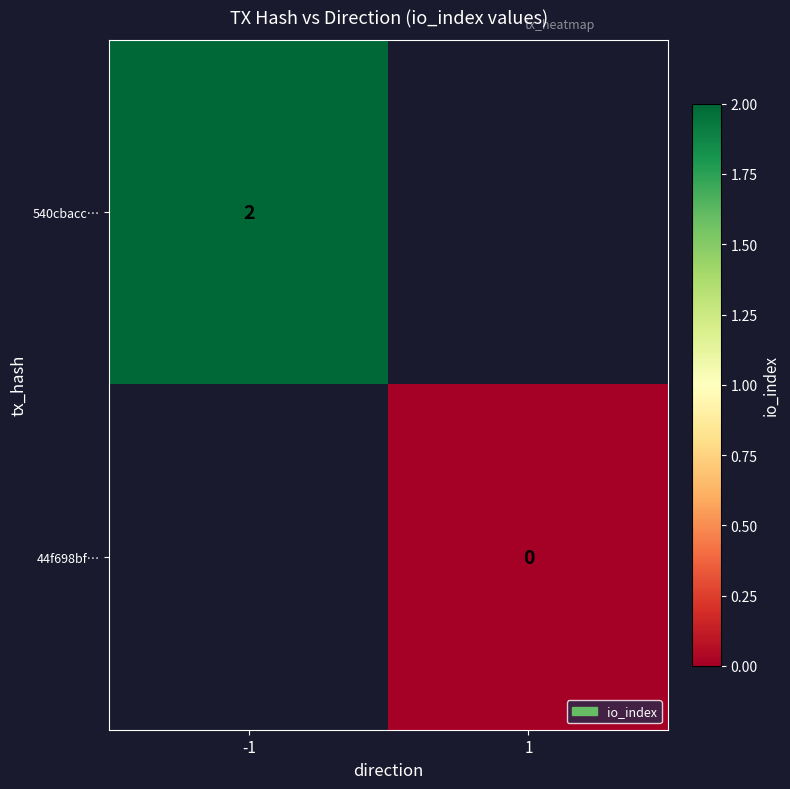

Is it true that 540cbacc… equals 2 at -1?

True